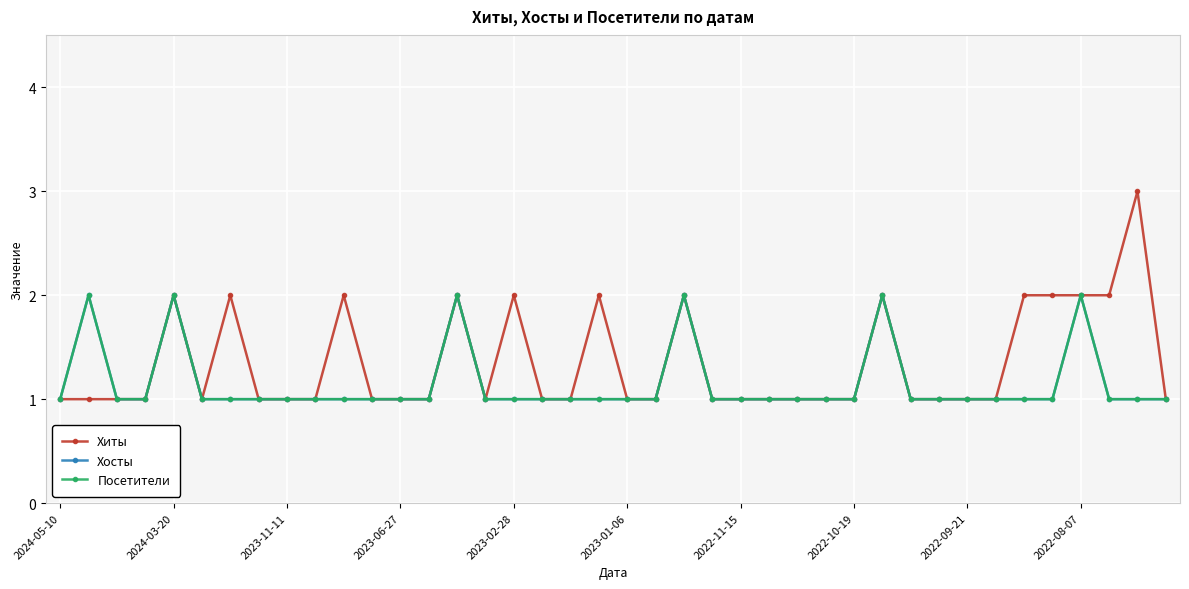

Which series has the largest range (max minus min)?

Хиты